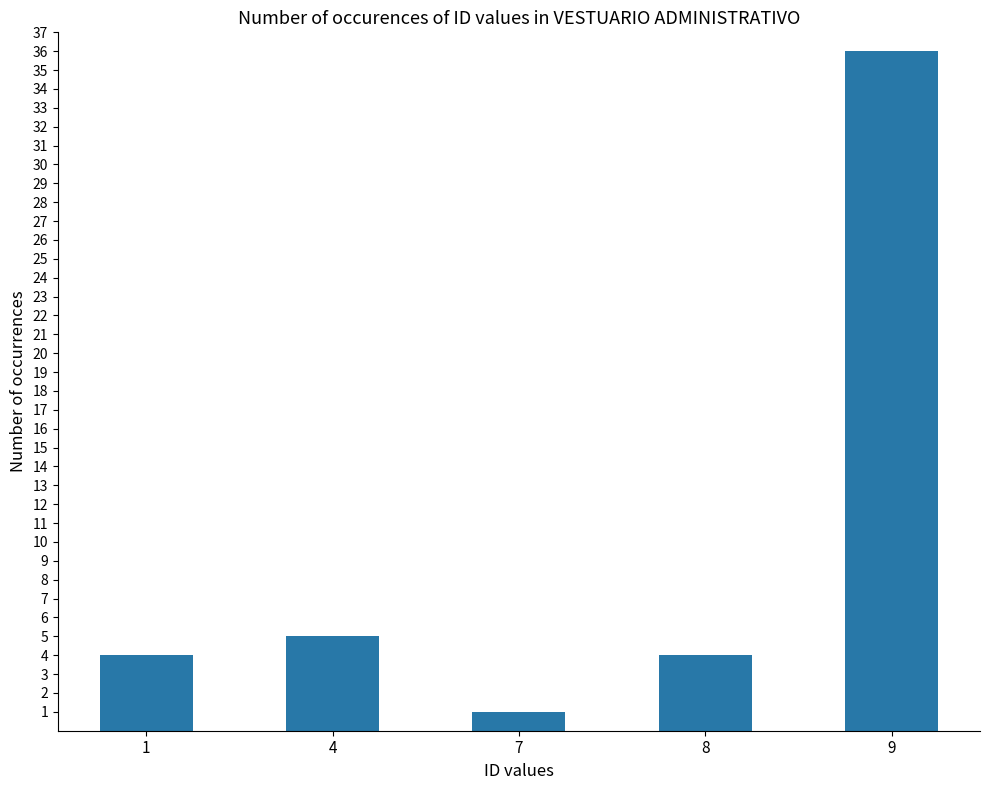

At which label is the value closest to 18?

4